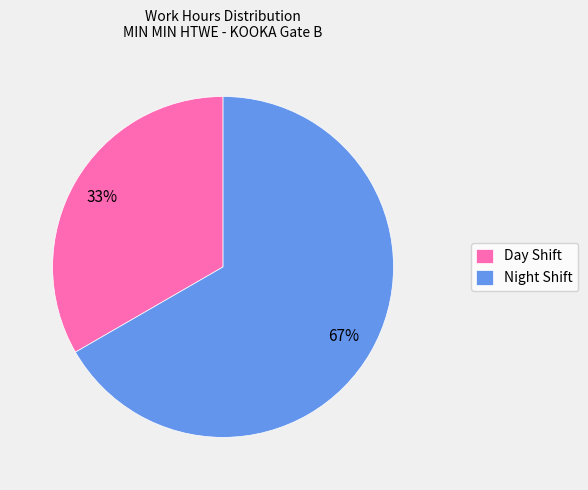

Does any single category account for the majority?

Yes